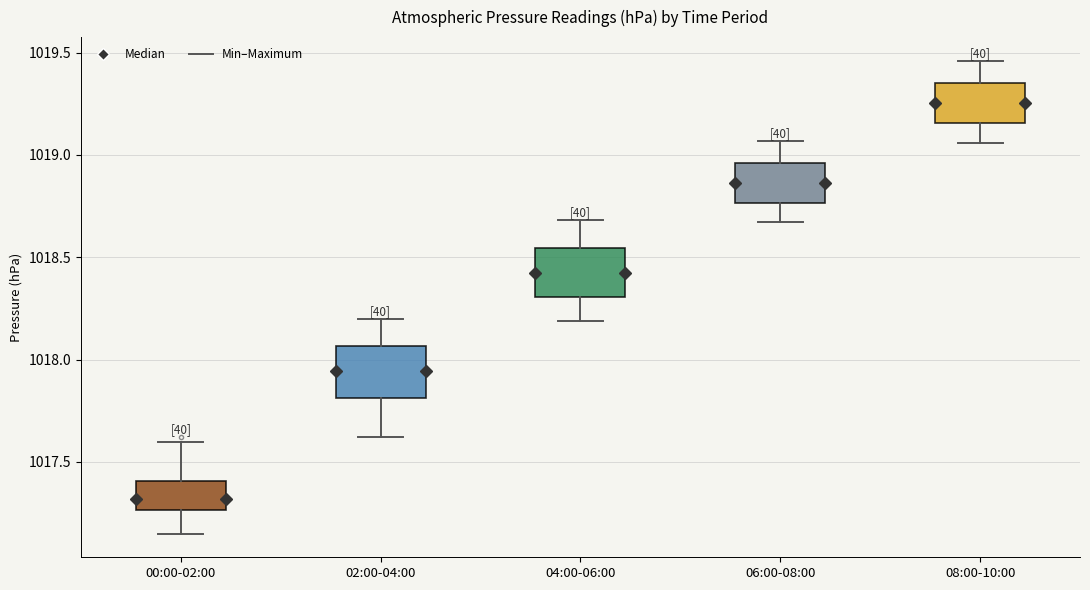

Reading left to right, transcribe this box plot: for each box, give where its median line is, the range the box spans, and where its two whiskers end, as read against the y-axis. The values are not printed on the chart, so give them approximately, as read against the axis.

00:00-02:00: median 1017.30, box 1017.25 to 1017.40, whiskers 1017.15 to 1017.60
02:00-04:00: median 1017.95, box 1017.80 to 1018.05, whiskers 1017.60 to 1018.20
04:00-06:00: median 1018.45, box 1018.30 to 1018.55, whiskers 1018.20 to 1018.70
06:00-08:00: median 1018.85, box 1018.75 to 1018.95, whiskers 1018.65 to 1019.05
08:00-10:00: median 1019.25, box 1019.15 to 1019.35, whiskers 1019.05 to 1019.45